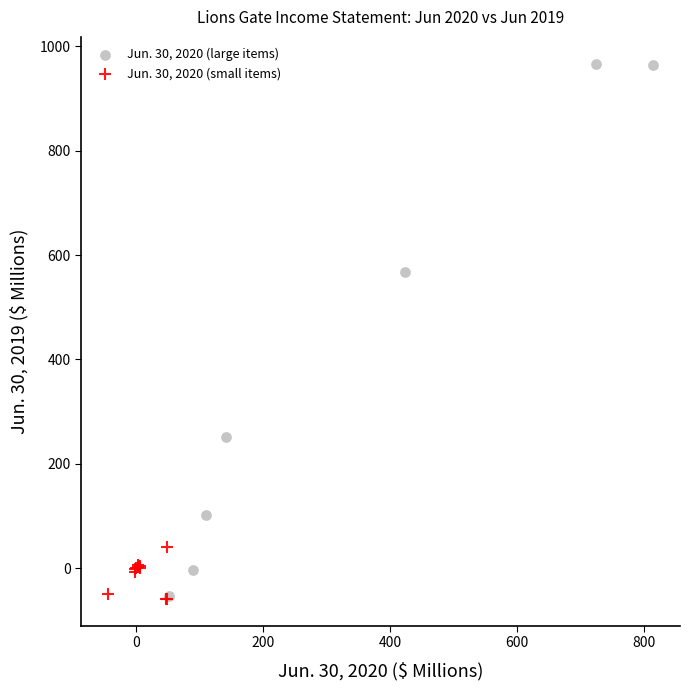

Which series has the largest Y range (max minus min)?

Jun. 30, 2020 (large items)